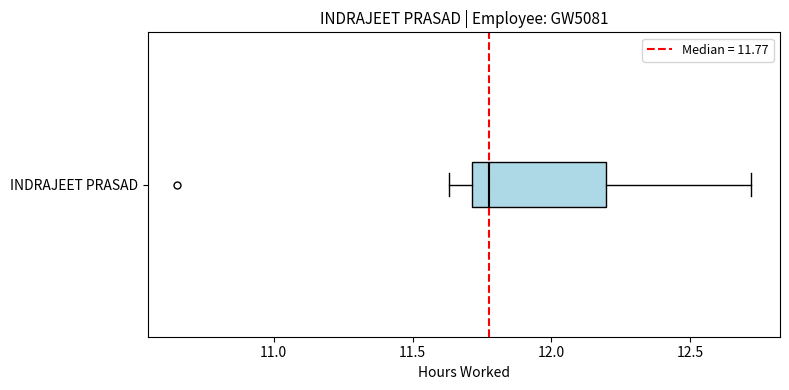

Transcribe this box plot: give where the median line is, the range the box spans, and where the two whiskers end, as read against the x-axis. The values are not printed on the chart, so give them approximately, as read against the axis.

median 11.80, box 11.70 to 12.20, whiskers 11.65 to 12.70